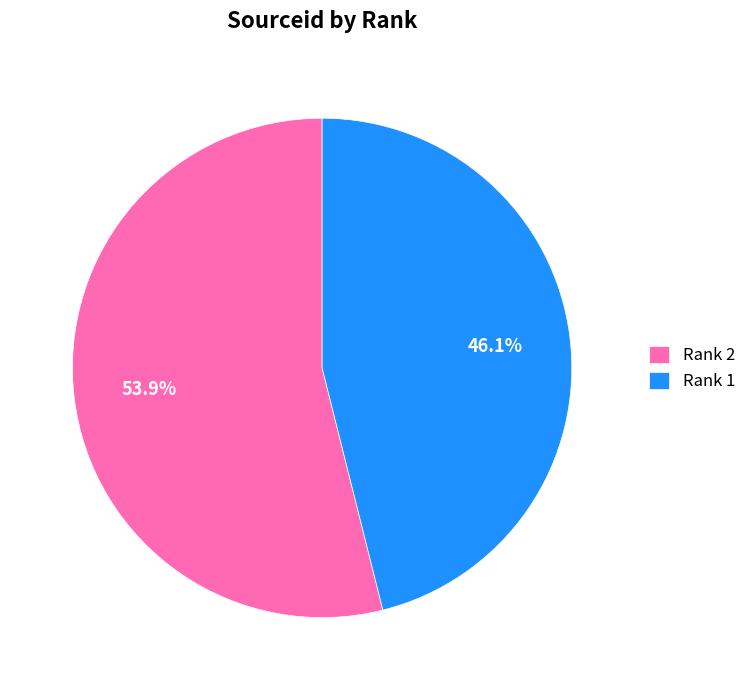

Which category has the smallest portion of the pie?

Rank 1